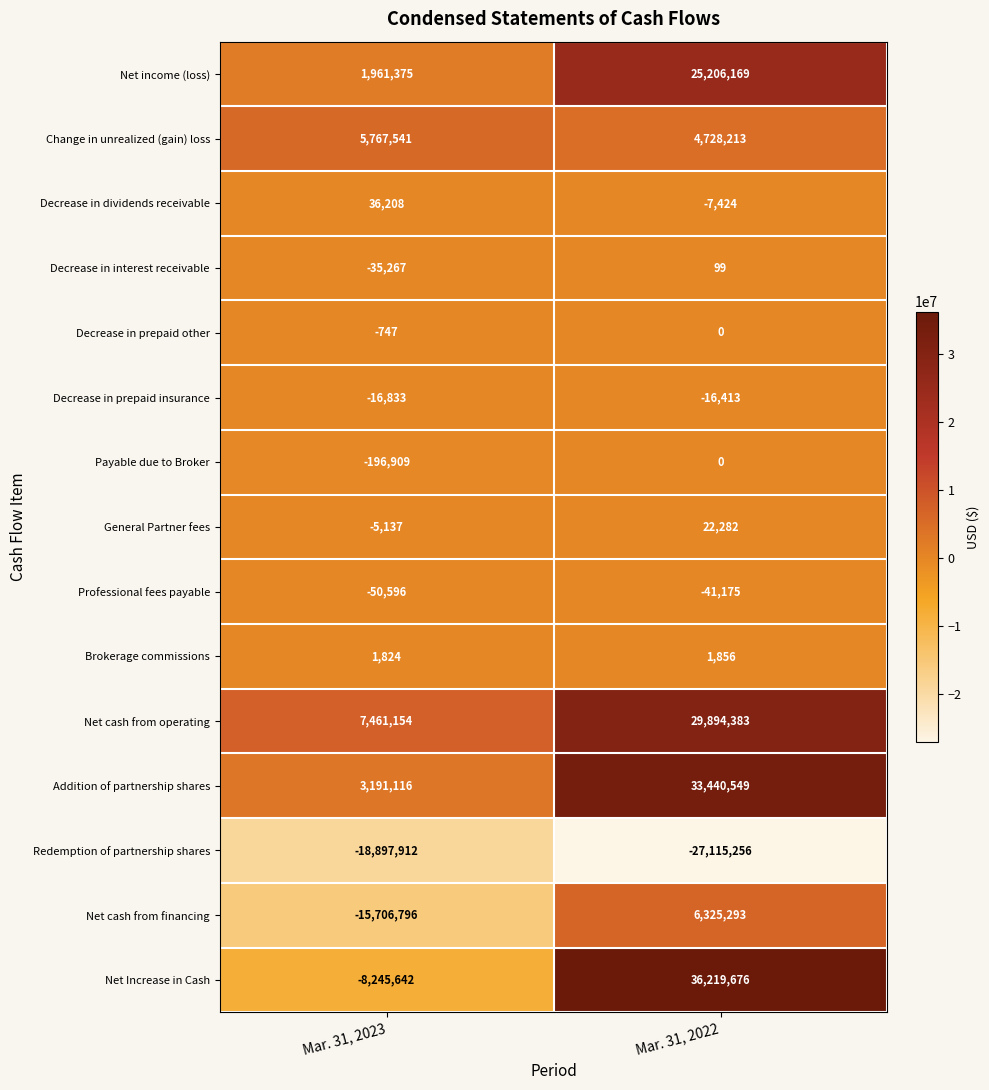

Rank the series at Mar. 31, 2023 from lowest to highest value.

Redemption of partnership shares, Net cash from financing, Net Increase in Cash, Payable due to Broker, Professional fees payable, Decrease in interest receivable, Decrease in prepaid insurance, General Partner fees, Decrease in prepaid other, Brokerage commissions, Decrease in dividends receivable, Net income (loss), Addition of partnership shares, Change in unrealized (gain) loss, Net cash from operating